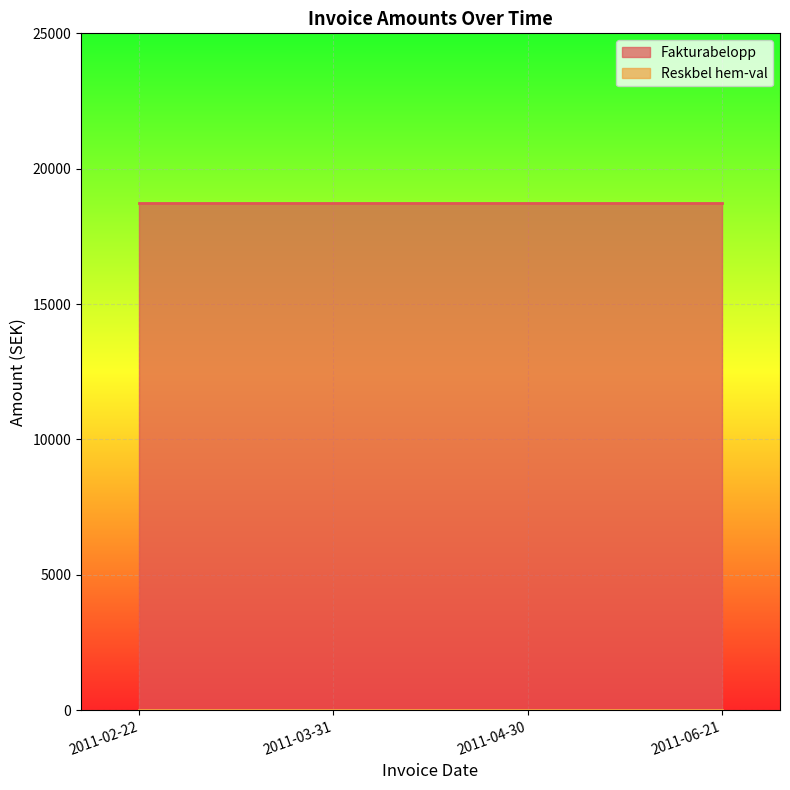

Which has a higher value, 2011-06-21 or 2011-04-30?

2011-06-21